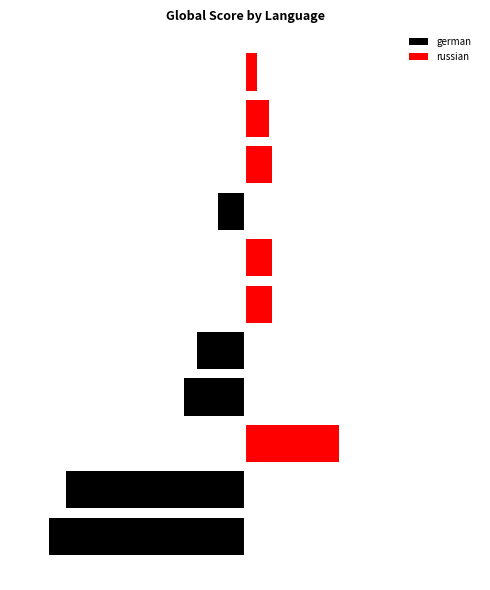

Reading right to left, list all the values displayed in this chart.

german: 10=0	9=0	8=0	7=-102	6=0	5=0	4=-183	3=-232	2=0	1=-687	0=-751
russian: 10=45	9=93	8=102	7=0	6=104	5=105	4=0	3=0	2=361	1=0	0=0